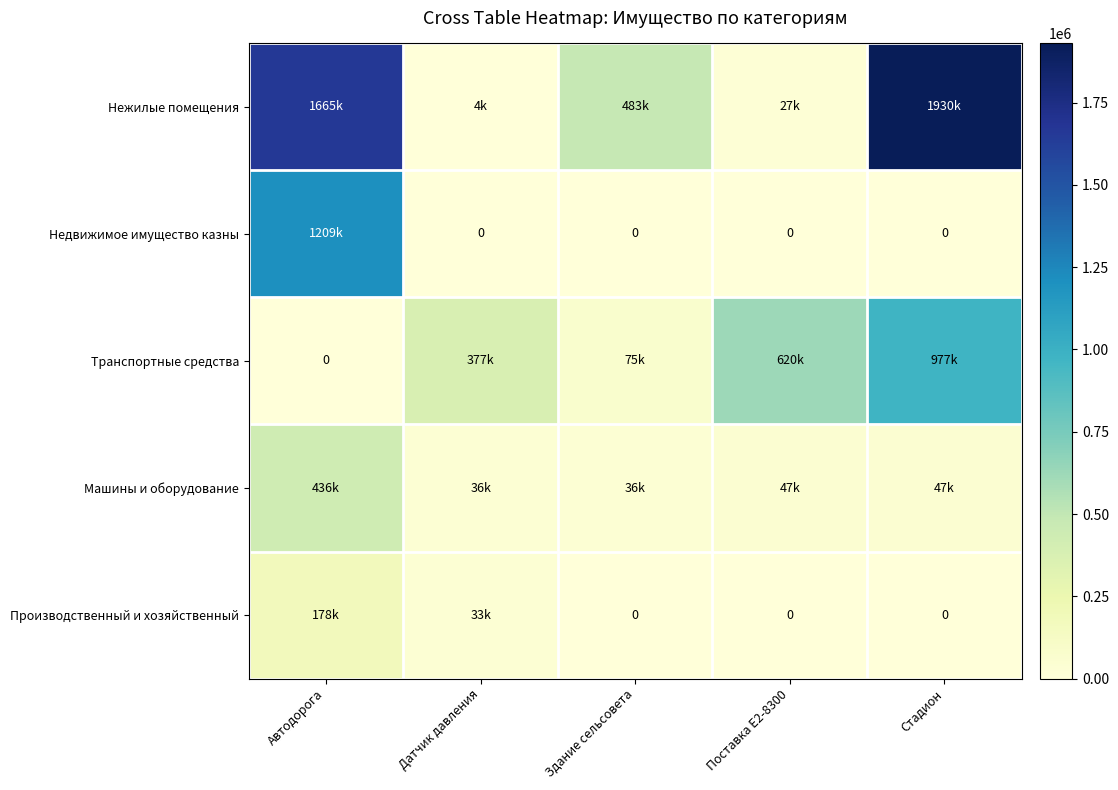

Which has a higher value, Здание сельсовета or Поставка Е2-8300?

Здание сельсовета